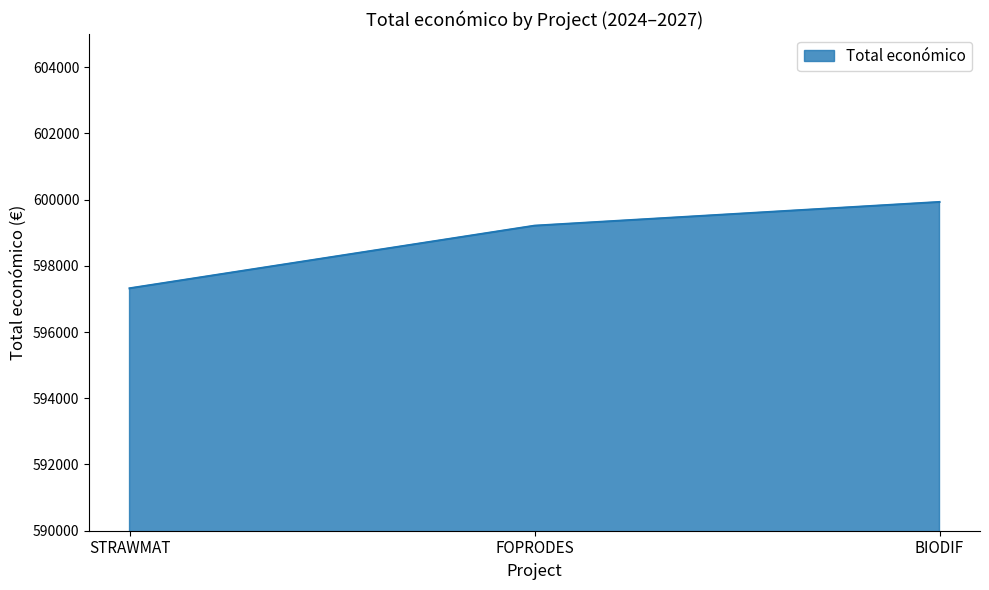

Which has a higher value, BIODIF or STRAWMAT?

BIODIF